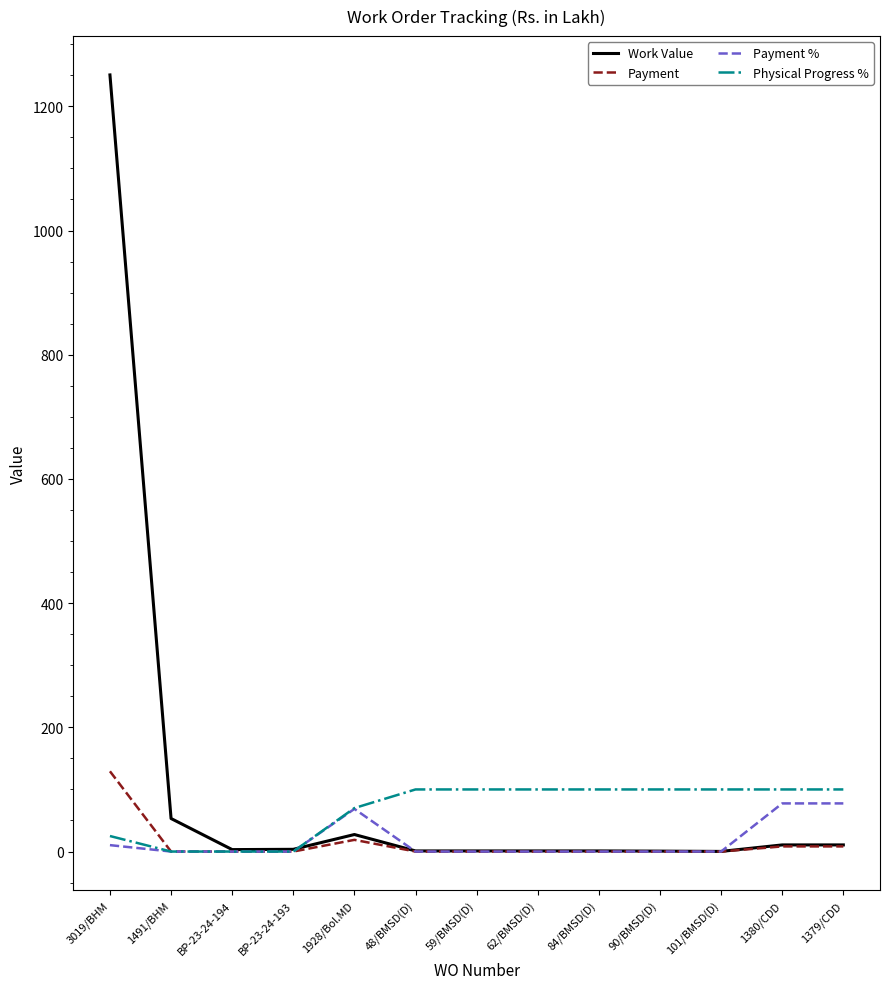

After their last crossing, which series has the higher values: Payment % or Work Value?

Payment %